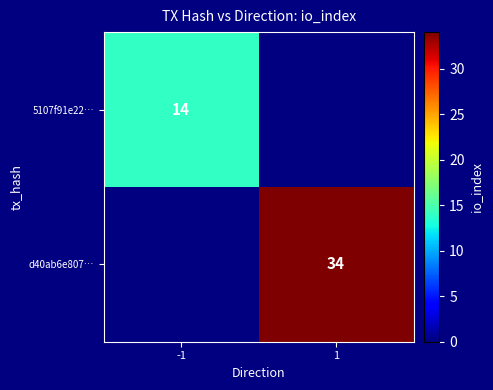

The value of 5107f91e22… at -1 is 8. True or false?

False